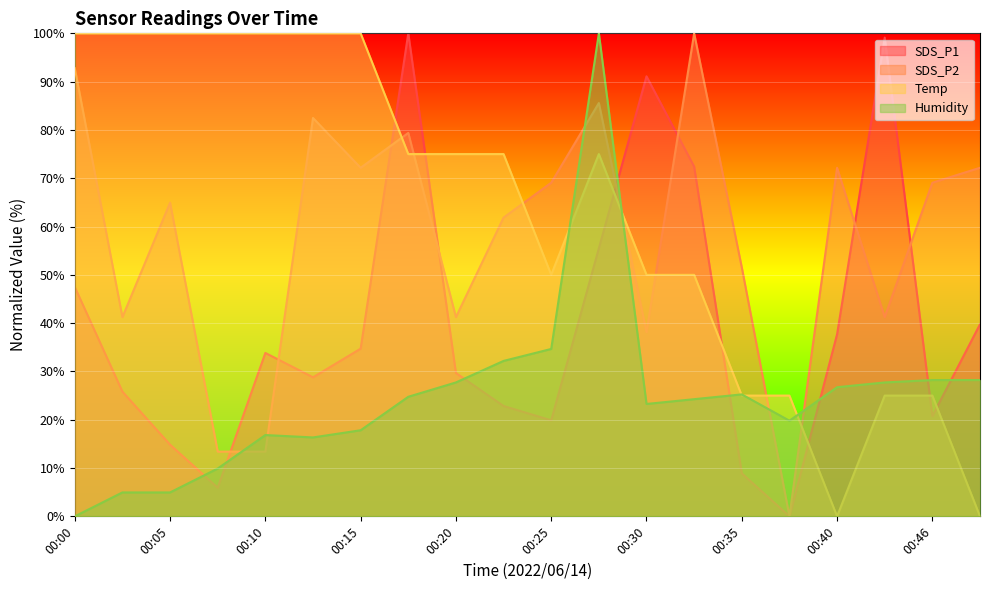

What is the value of the Temp point at the 8th from the left?

75.0